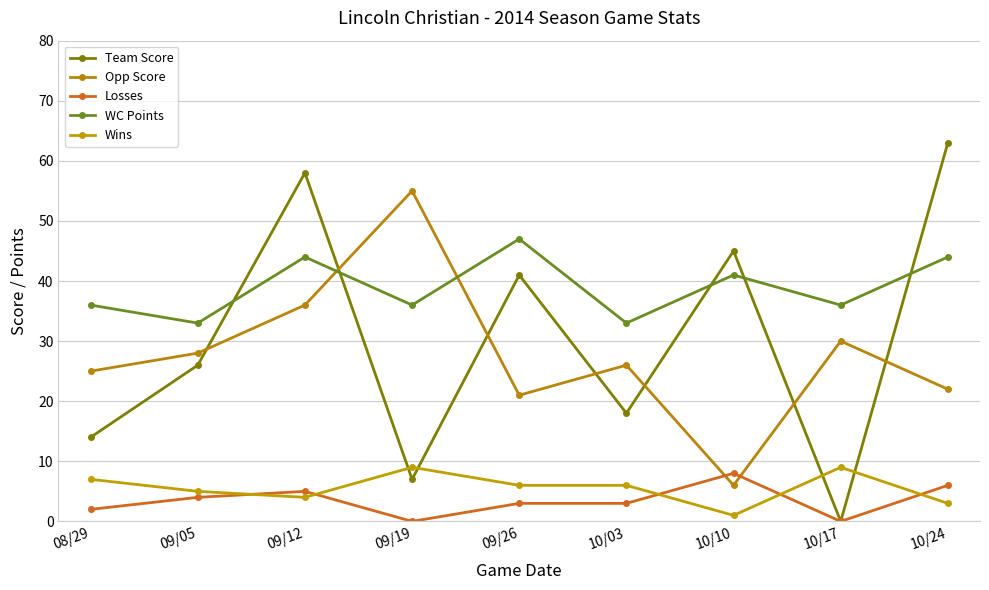

Reading right to left, transcribe all the data shown in this chart.

Team Score: 63	0	45	18	41	7	58	26	14
Opp Score: 22	30	6	26	21	55	36	28	25
Losses: 6	0	8	3	3	0	5	4	2
WC Points: 44	36	41	33	47	36	44	33	36
Wins: 3	9	1	6	6	9	4	5	7